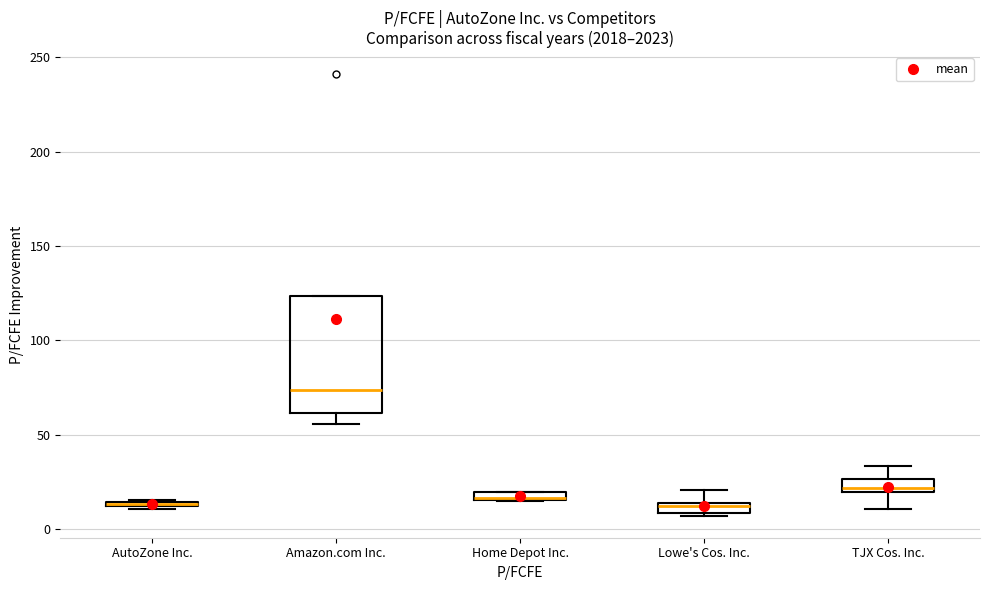

Which box is the tallest, from its lower edge to its upper edge?

Amazon.com Inc.